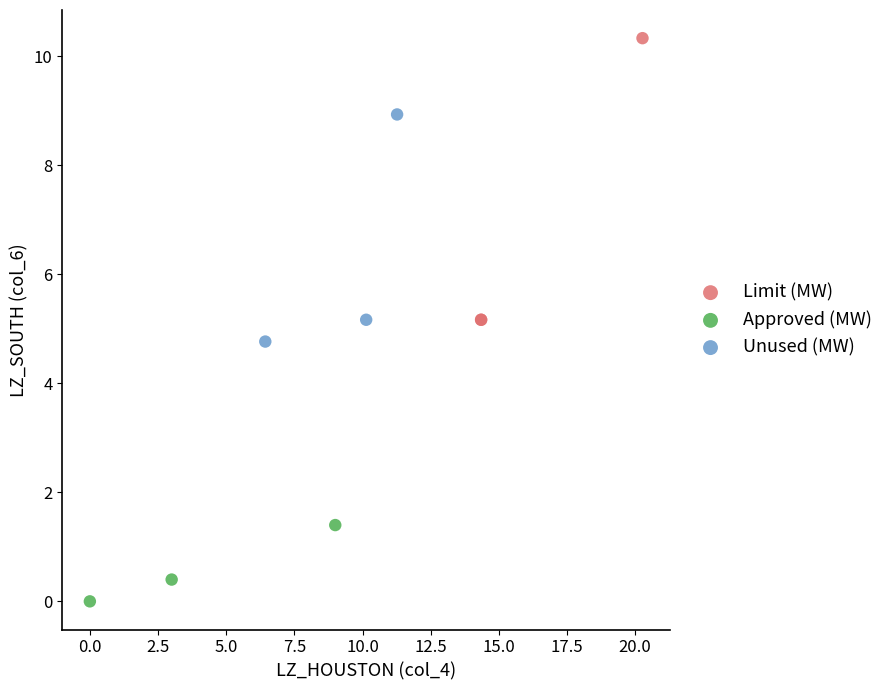

Which series has the widest spread of Y values?

Limit (MW)